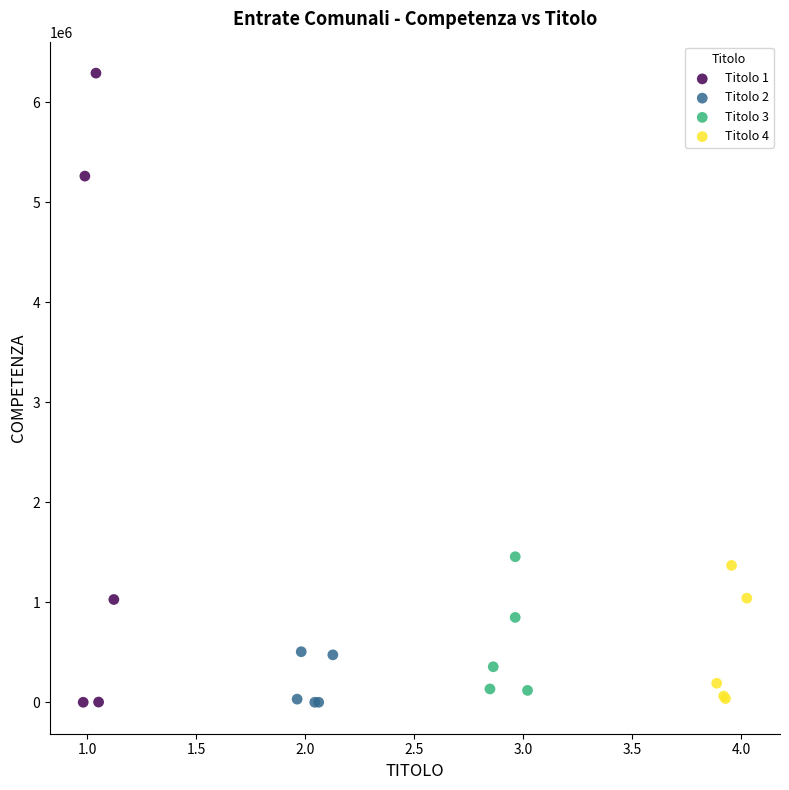

What are all the series names shown in the legend?

Titolo 1, Titolo 2, Titolo 3, Titolo 4